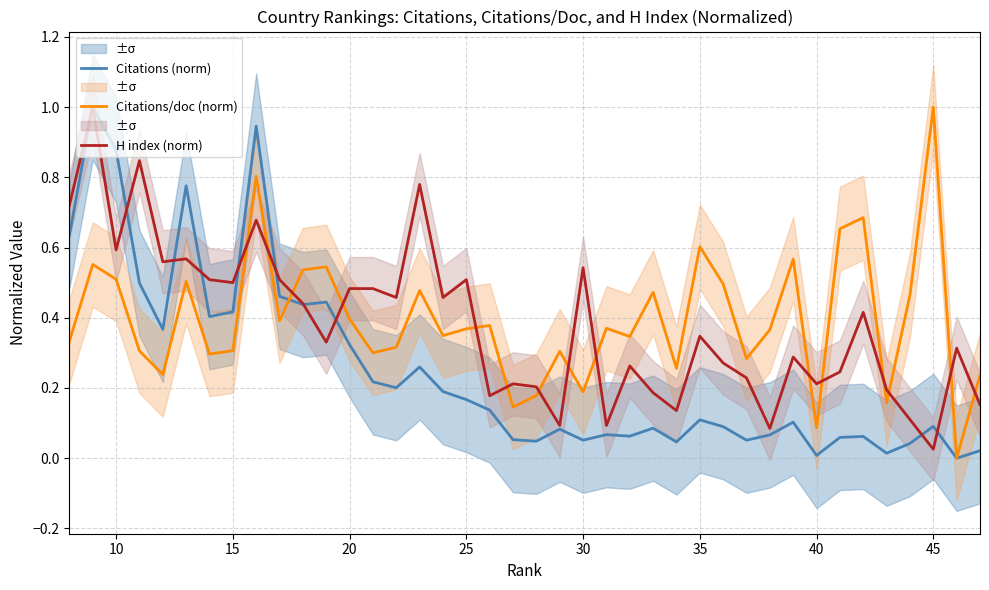

What is the difference between the second highest and second lowest values in the Citations (norm) series?

0.9